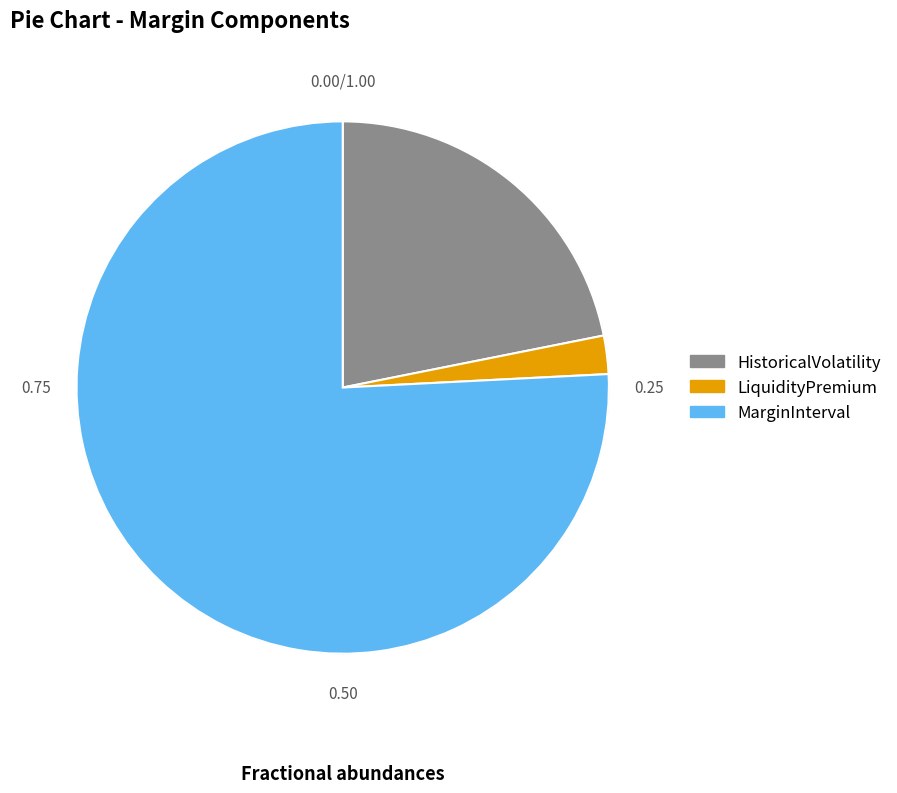

How many segments does this pie chart have?

3